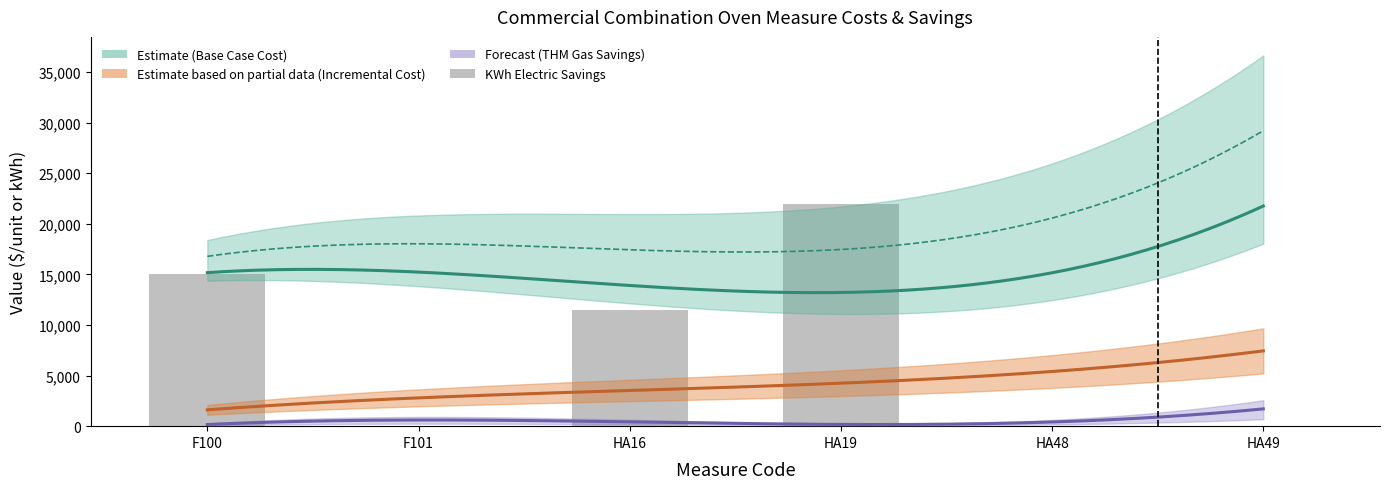

At which category is the sum across all series the highest?

HA19